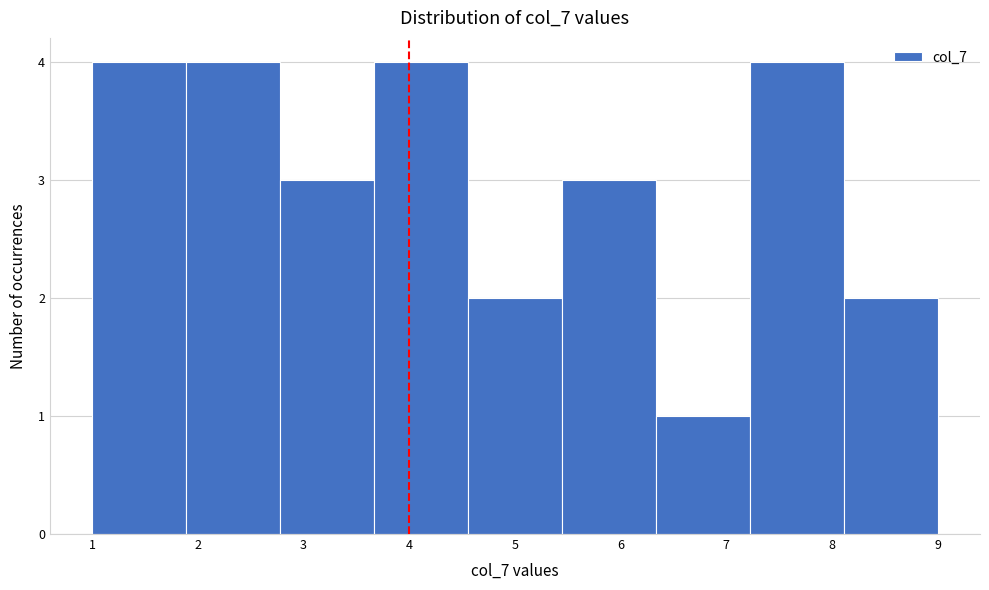

Reading left to right, transcribe this chart: for each bar, give the range it covers on the x-axis and its height. Neither the bar edges nor the heights are printed on the chart, so give them approximately, as read against the axes.

1.0 to 1.9: 4
1.9 to 2.8: 4
2.8 to 3.7: 3
3.7 to 4.6: 4
4.6 to 5.4: 2
5.4 to 6.3: 3
6.3 to 7.2: 1
7.2 to 8.1: 4
8.1 to 9.0: 2